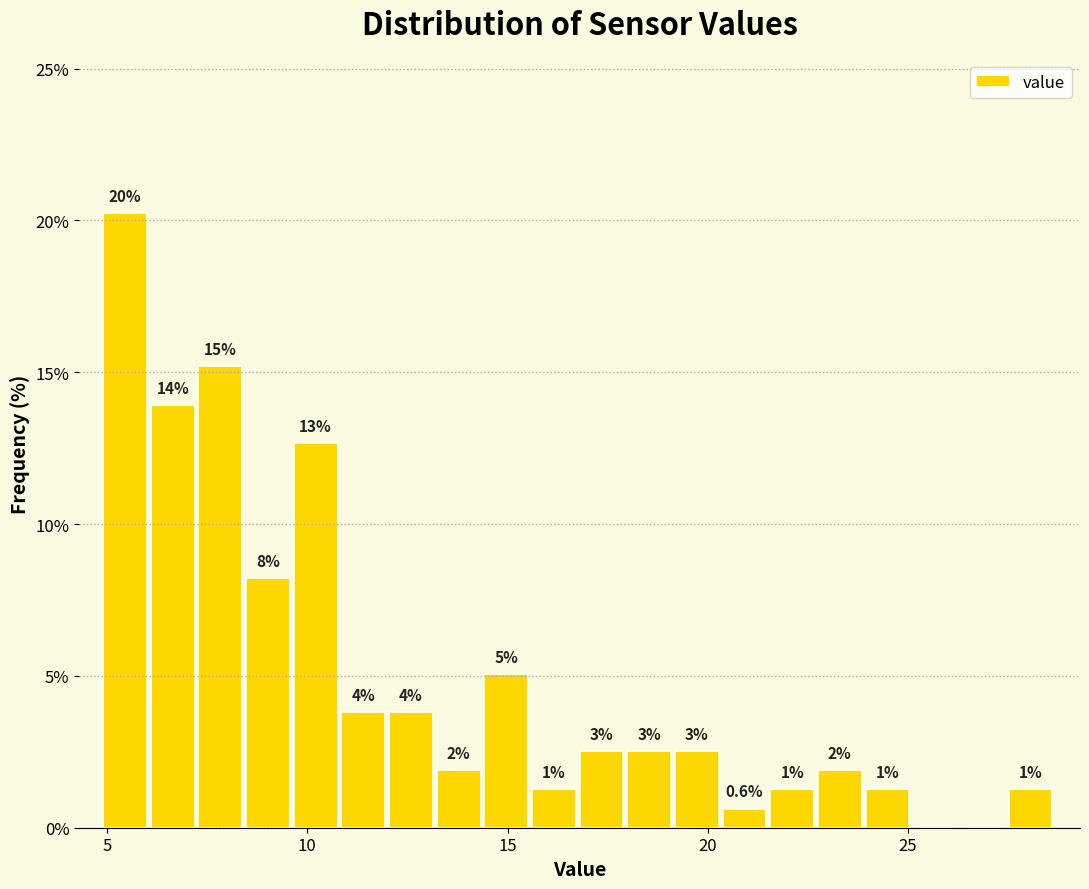

Around what value on the x-axis is the tallest bar? Give the approximate position of its centre, as read against the axis.

5.5